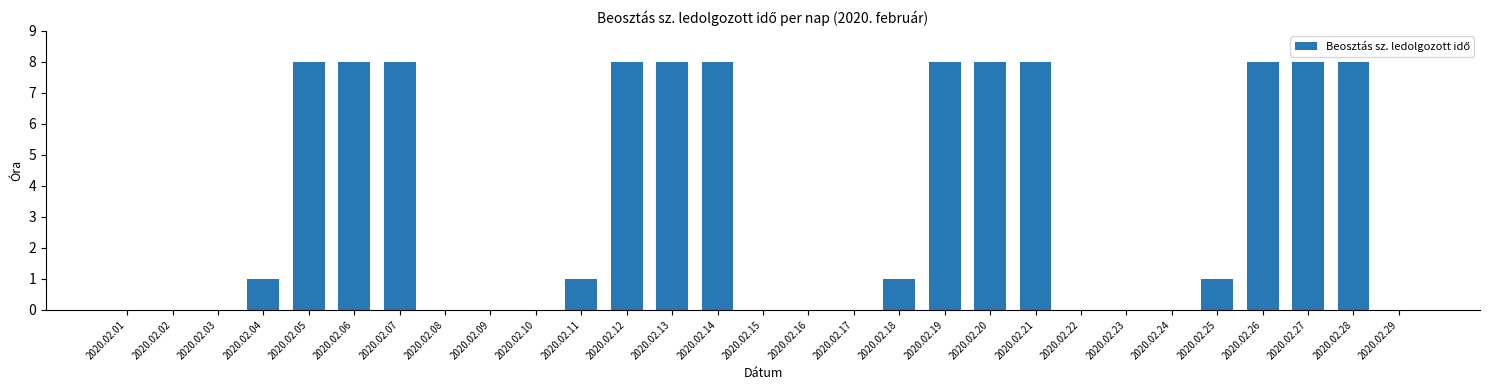

Are the bars grouped side by side (vs. stacked)?

No